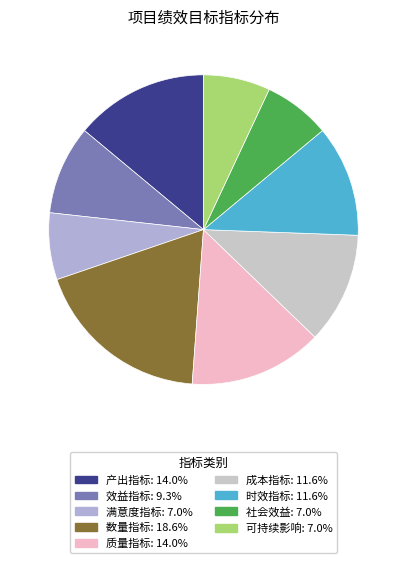

Is there a majority slice in this chart?

No